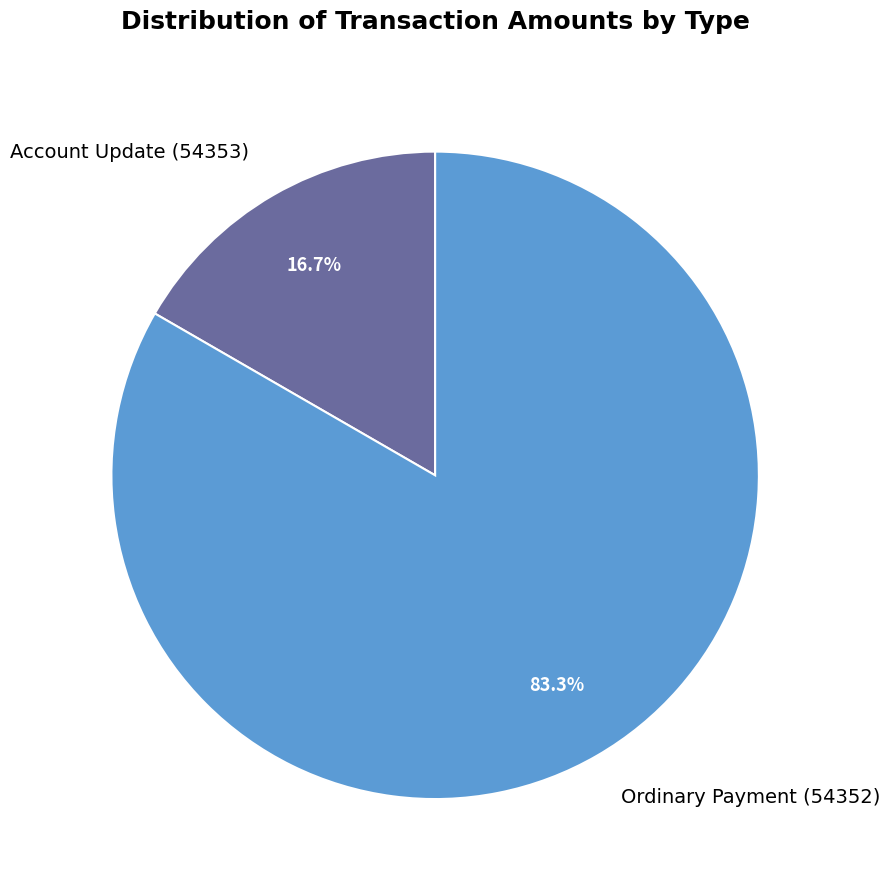

The Account Update (54353) slice represents 27% of the pie. True or false?

False